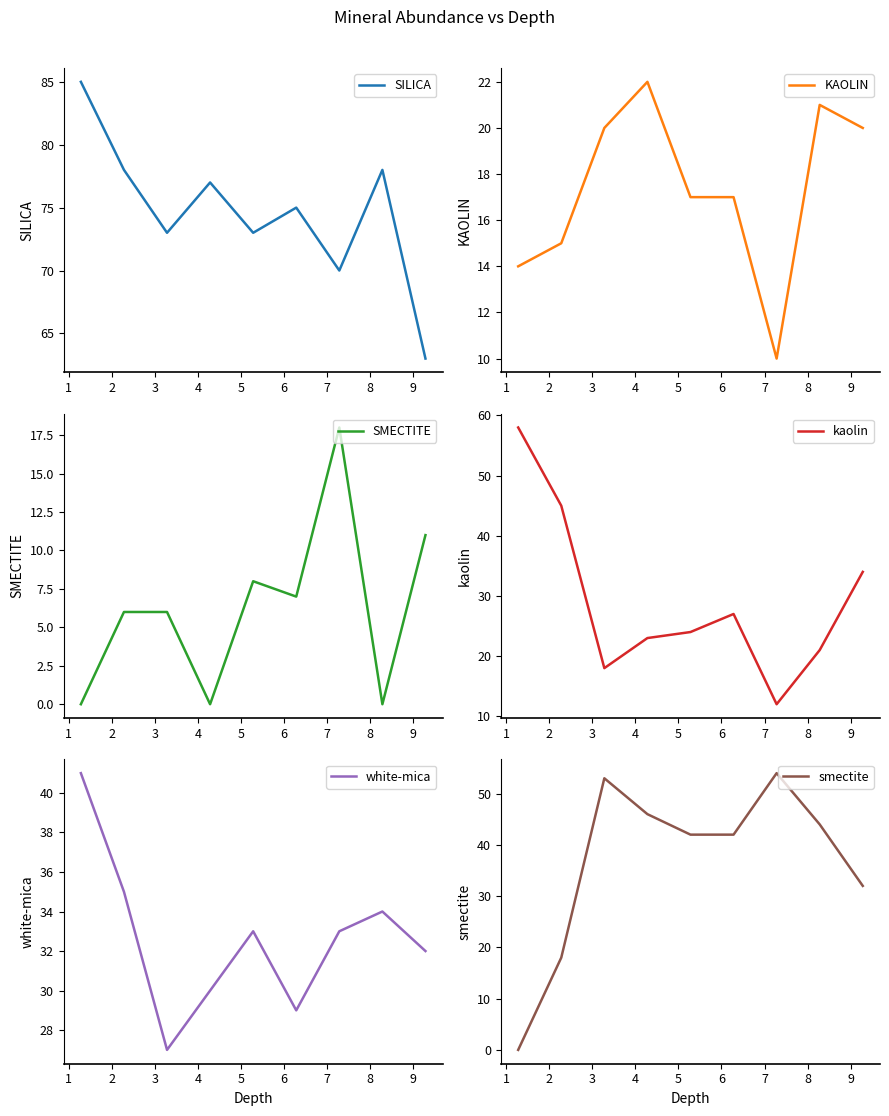

True or false: white-mica and SMECTITE intersect in this chart.

False